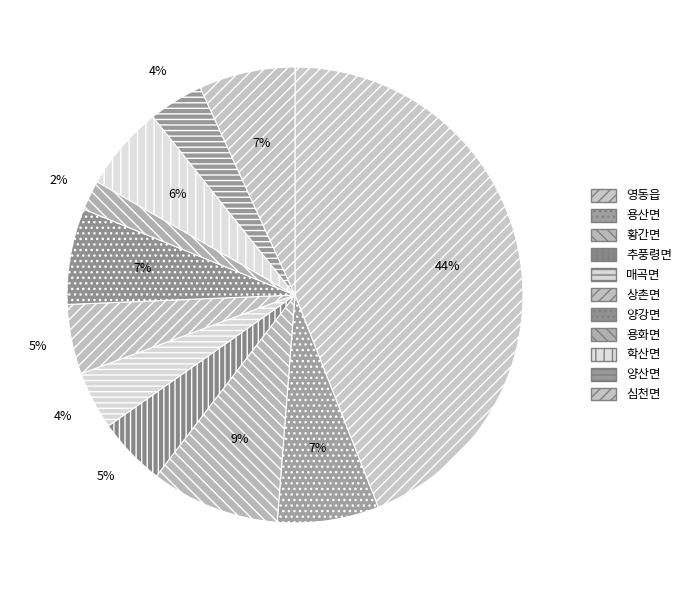

What percentage do 상촌면 and 매곡면 together represent?

9.1%